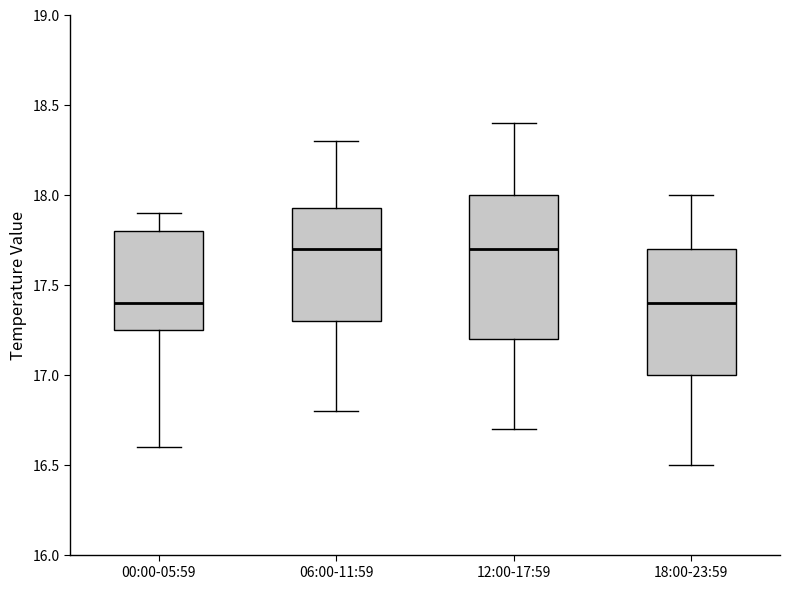

Reading left to right, read every box against the y-axis: the position of its median line, the range the box covers, and the ends of its whiskers. The values are not printed on the chart, so give them approximately, as read against the axis.

00:00-05:59: median 17.40, box 17.25 to 17.80, whiskers 16.60 to 17.90
06:00-11:59: median 17.70, box 17.30 to 17.95, whiskers 16.80 to 18.30
12:00-17:59: median 17.70, box 17.20 to 18.00, whiskers 16.70 to 18.40
18:00-23:59: median 17.40, box 17.00 to 17.70, whiskers 16.50 to 18.00